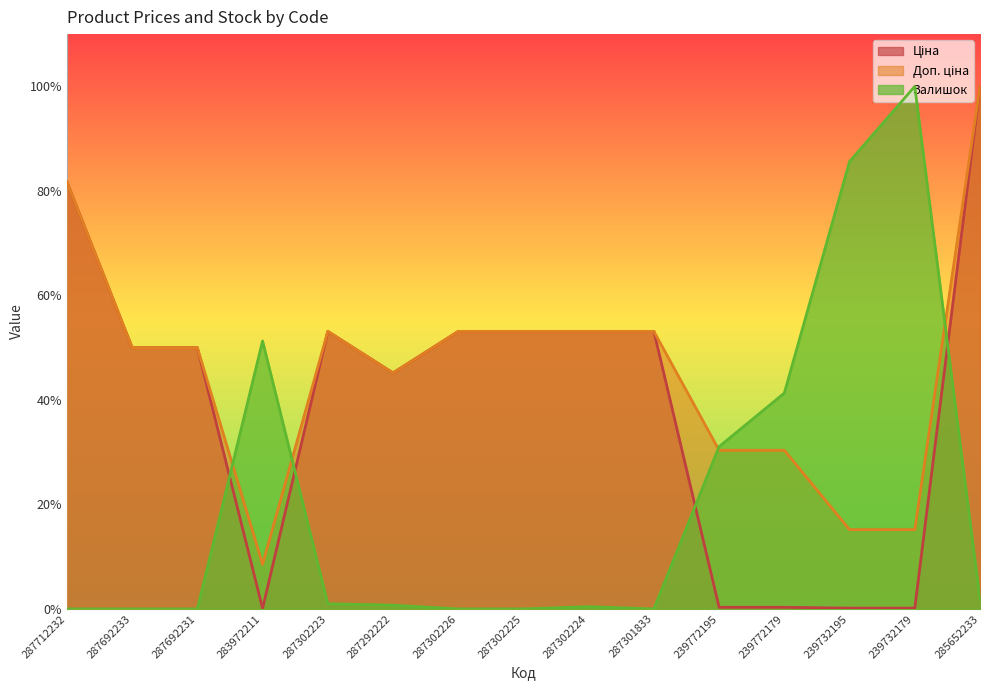

Reading left to right, list all the values displayed in this chart.

Ціна: 287712232=0.8	287692233=0.5	287692231=0.5	283972211=0.0	287302223=0.5	287292222=0.5	287302226=0.5	287302225=0.5	287302224=0.5	287301833=0.5	239772195=0.0	239772179=0.0	239732195=0.0	239732179=0.0	285652233=1.0
Доп. ціна: 287712232=0.8	287692233=0.5	287692231=0.5	283972211=0.1	287302223=0.5	287292222=0.5	287302226=0.5	287302225=0.5	287302224=0.5	287301833=0.5	239772195=0.3	239772179=0.3	239732195=0.2	239732179=0.2	285652233=1.0
Залишок: 287712232=0.0	287692233=0.0	287692231=0.0	283972211=0.5	287302223=0.0	287292222=0.0	287302226=0.0	287302225=0.0	287302224=0.0	287301833=0.0	239772195=0.3	239772179=0.4	239732195=0.9	239732179=1.0	285652233=0.0